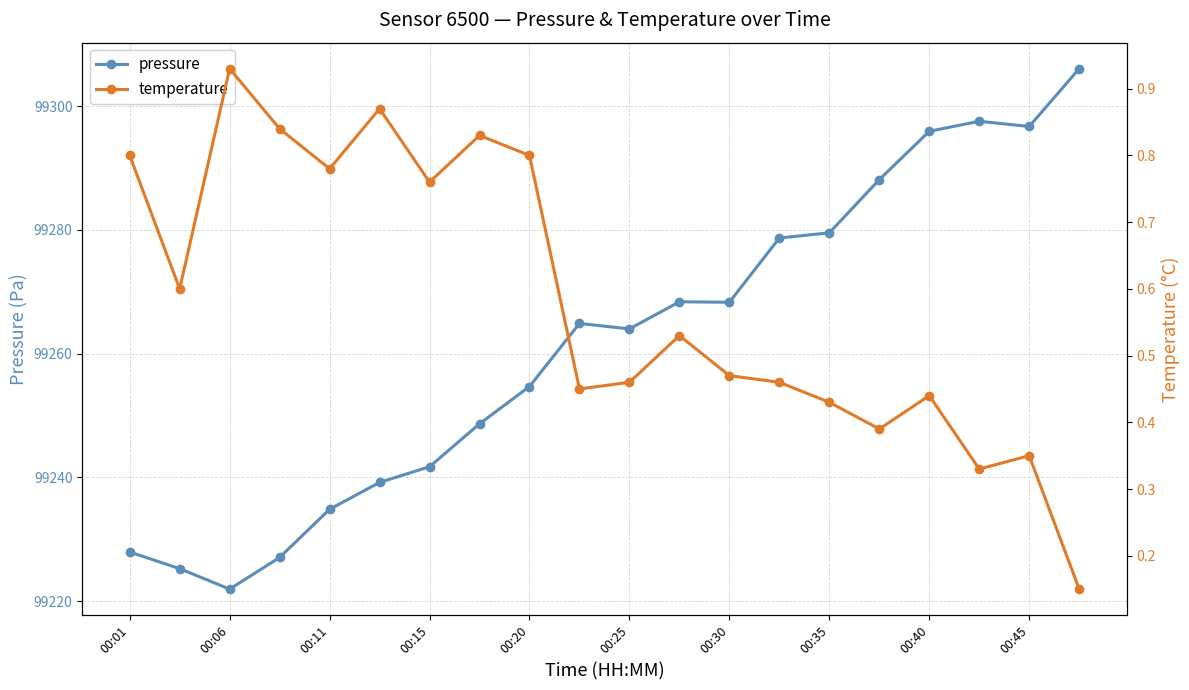

The value of temperature at 15 is 0.4. True or false?

True